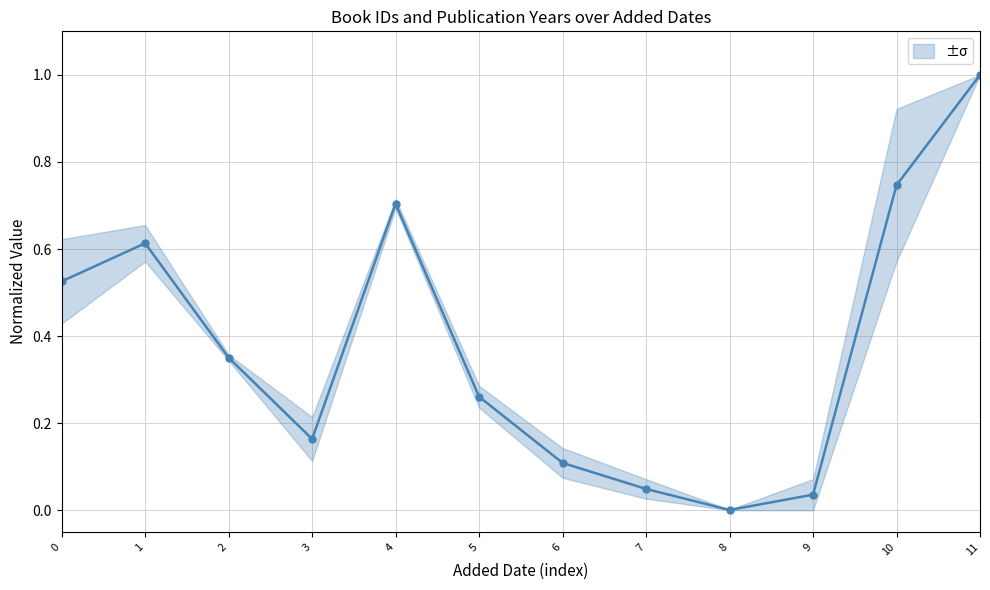

Reading right to left, what are all the values shown in this chart?

1.0	0.7	0.0	0.0	0.0	0.1	0.3	0.7	0.2	0.4	0.6	0.5